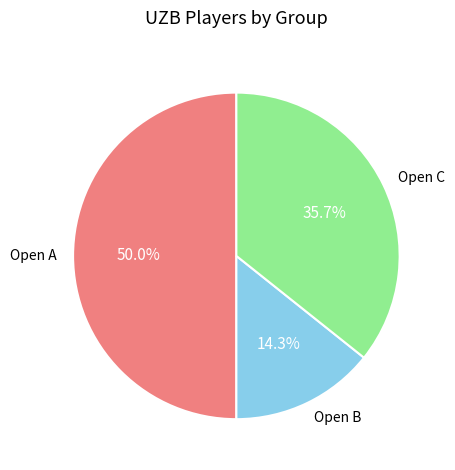

Rank the categories by value from highest to lowest.

Open A, Open C, Open B